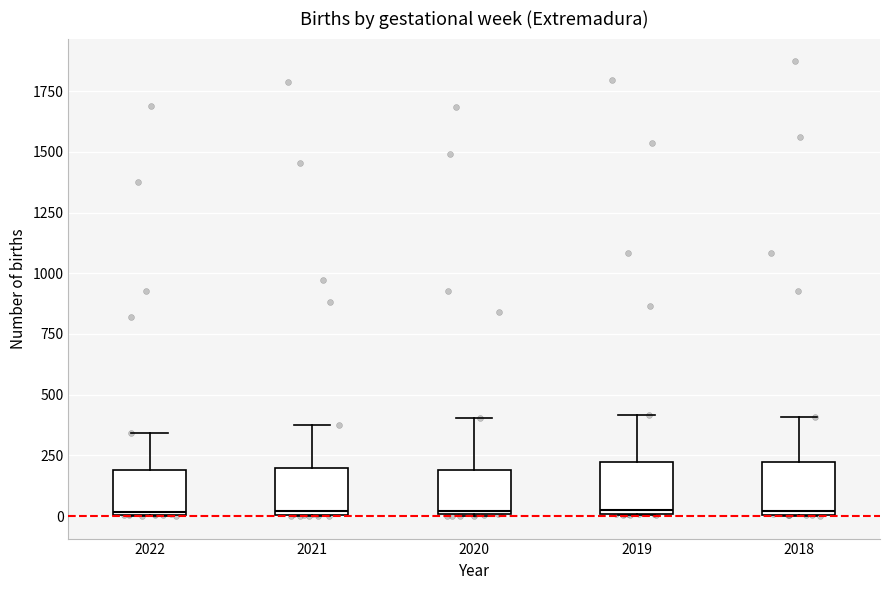

Reading left to right, read every box against the y-axis: the position of its median line, the range the box covers, and the ends of its whiskers. The values are not printed on the chart, so give them approximately, as read against the axis.

2022: median 0, box 0 to 200, whiskers 0 to 350
2021: median 0 (just above the box's lower edge), box 0 to 200, whiskers 0 to 400
2020: median 0, box 0 to 200, whiskers 0 to 400
2019: median 50, box 0 to 200, whiskers 0 to 400
2018: median 0, box 0 to 200, whiskers 0 to 400